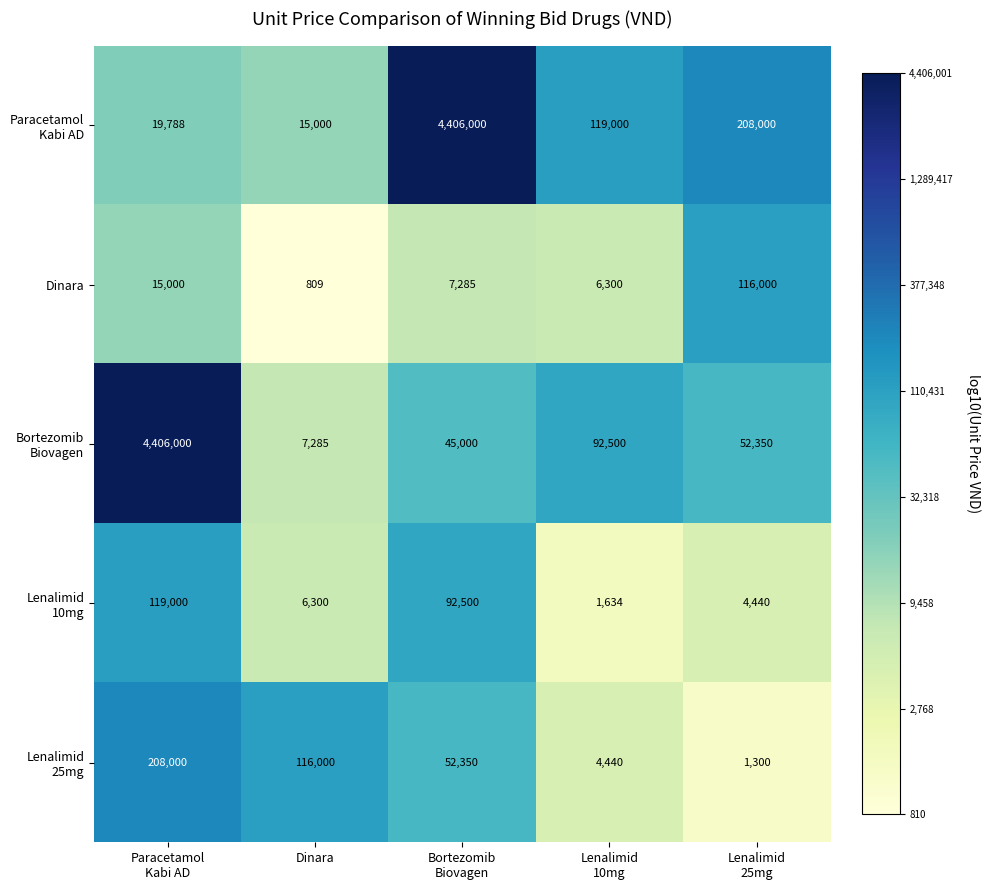

What is the smallest value displayed?

809